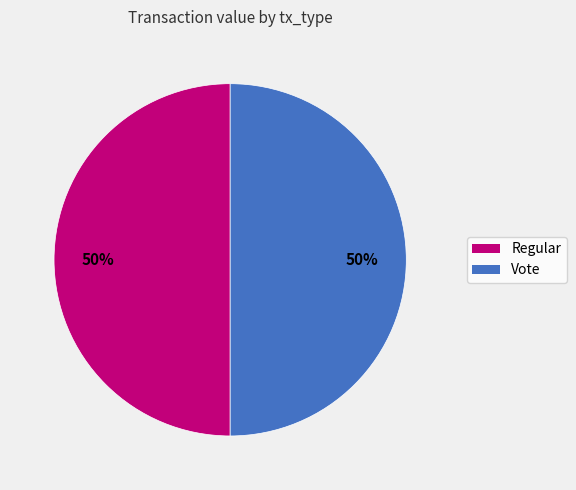

Is it true that Regular is 1% of the pie?

False